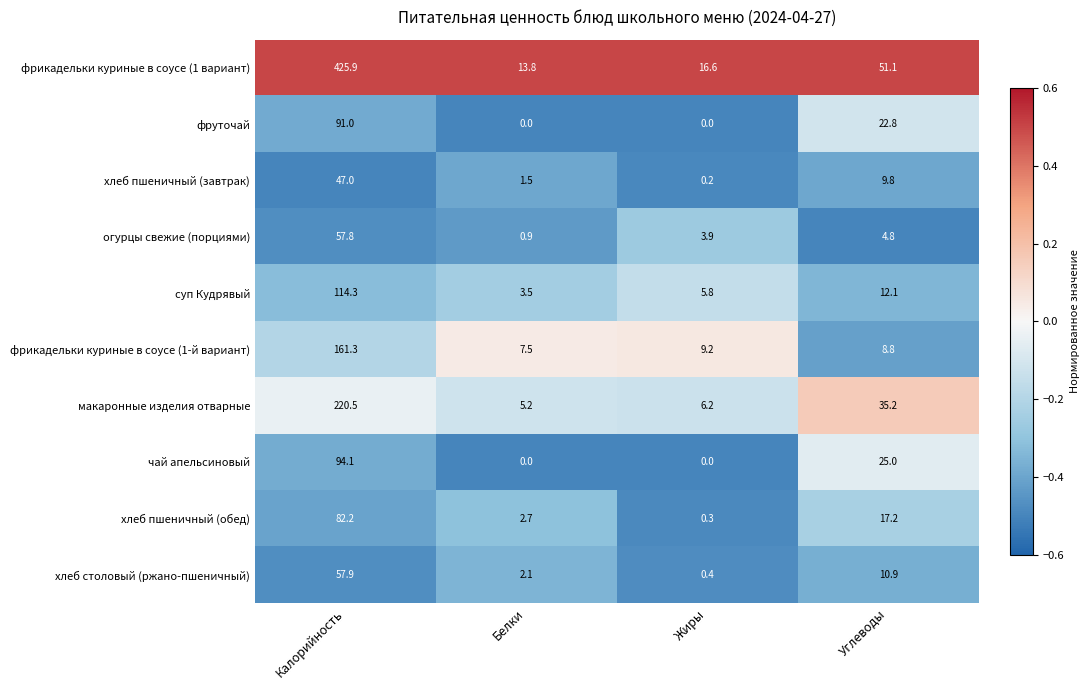

At which label does макаронные изделия отварные reach its peak?

Калорийность